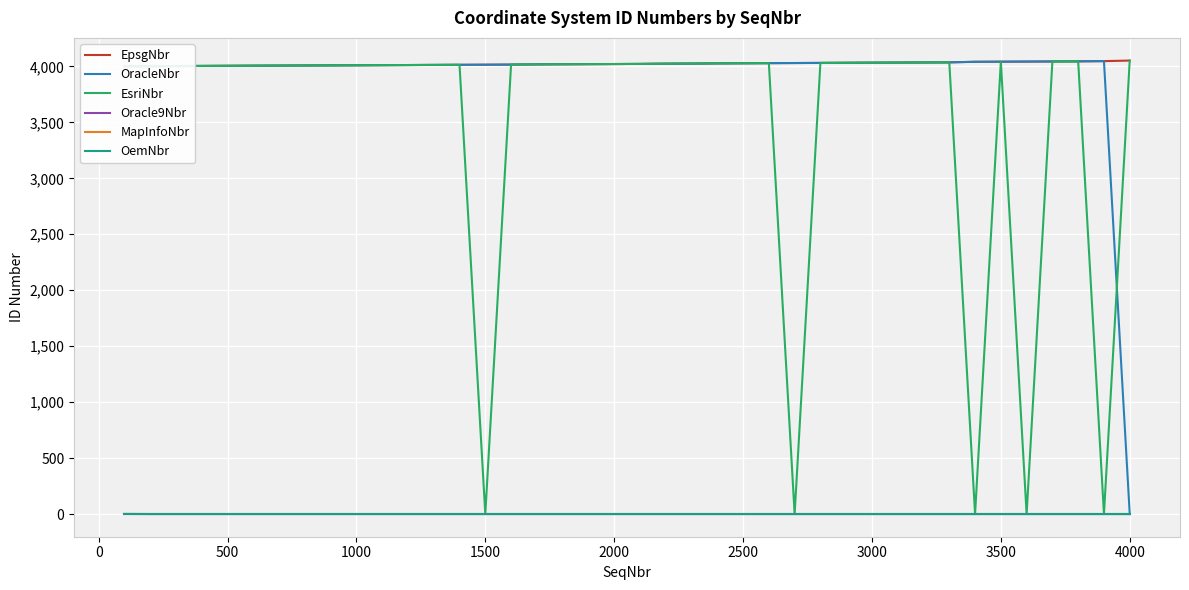

Count the number of categories in the chart.

40